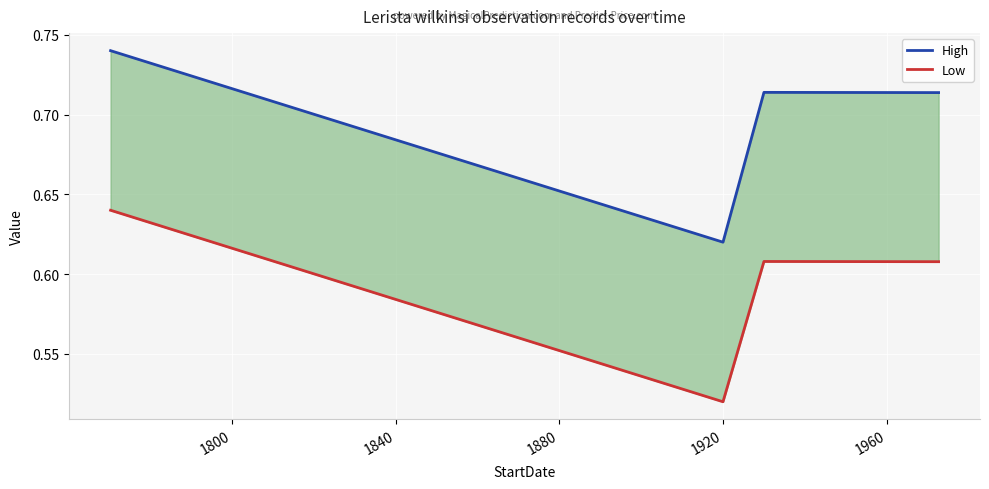

What are all the series names shown in the legend?

High, Low